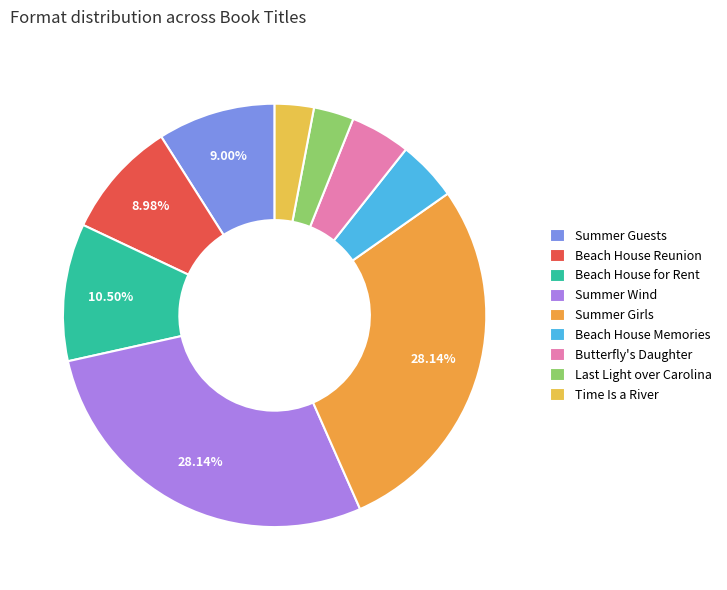

To the nearest percent, what is the difference between the largest and smallest slice percentages?

25%